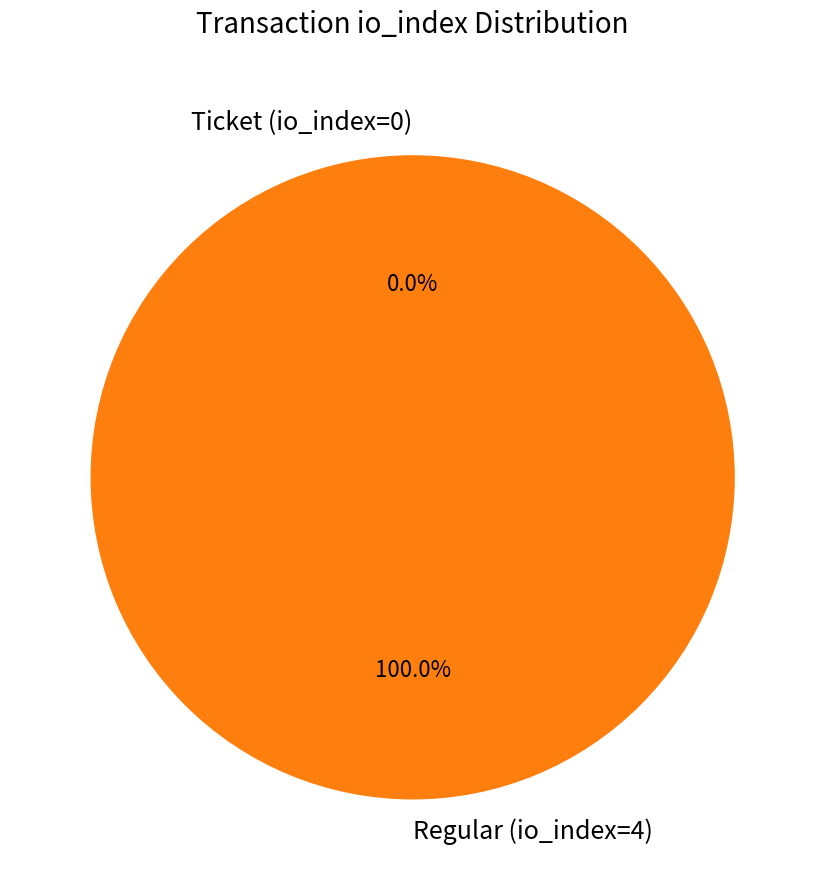

Rank the categories by value from lowest to highest.

Ticket (io_index=0), Regular (io_index=4)